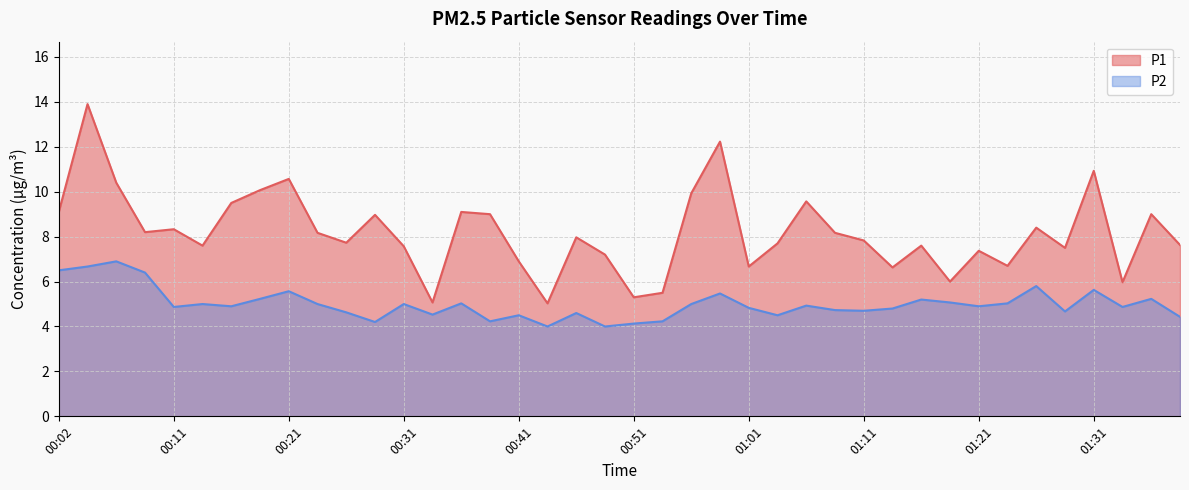

Reading left to right, what are all the values shown in this chart?

P1: 00:02=9.1	00:04=13.9	00:07=10.4	00:09=8.2	00:11=8.3	00:14=7.6	00:16=9.5	00:19=10.1	00:21=10.6	00:24=8.2	00:26=7.7	00:29=9.0	00:31=7.6	00:34=5.1	00:36=9.1	00:39=9.0	00:41=6.9	00:44=5.0	00:46=8.0	00:49=7.2	00:51=5.3	00:54=5.5	00:56=9.9	00:59=12.2	01:01=6.7	01:04=7.7	01:06=9.6	01:09=8.2	01:11=7.8	01:14=6.6	01:16=7.6	01:19=6.0	01:21=7.4	01:24=6.7	01:26=8.4	01:28=7.5	01:31=10.9	01:33=6.0	01:36=9.0	01:38=7.6
P2: 00:02=6.5	00:04=6.7	00:07=6.9	00:09=6.4	00:11=4.9	00:14=5.0	00:16=4.9	00:19=5.2	00:21=5.6	00:24=5.0	00:26=4.6	00:29=4.2	00:31=5.0	00:34=4.5	00:36=5.0	00:39=4.2	00:41=4.5	00:44=4.0	00:46=4.6	00:49=4.0	00:51=4.1	00:54=4.2	00:56=5.0	00:59=5.5	01:01=4.8	01:04=4.5	01:06=4.9	01:09=4.7	01:11=4.7	01:14=4.8	01:16=5.2	01:19=5.1	01:21=4.9	01:24=5.0	01:26=5.8	01:28=4.7	01:31=5.6	01:33=4.9	01:36=5.2	01:38=4.4